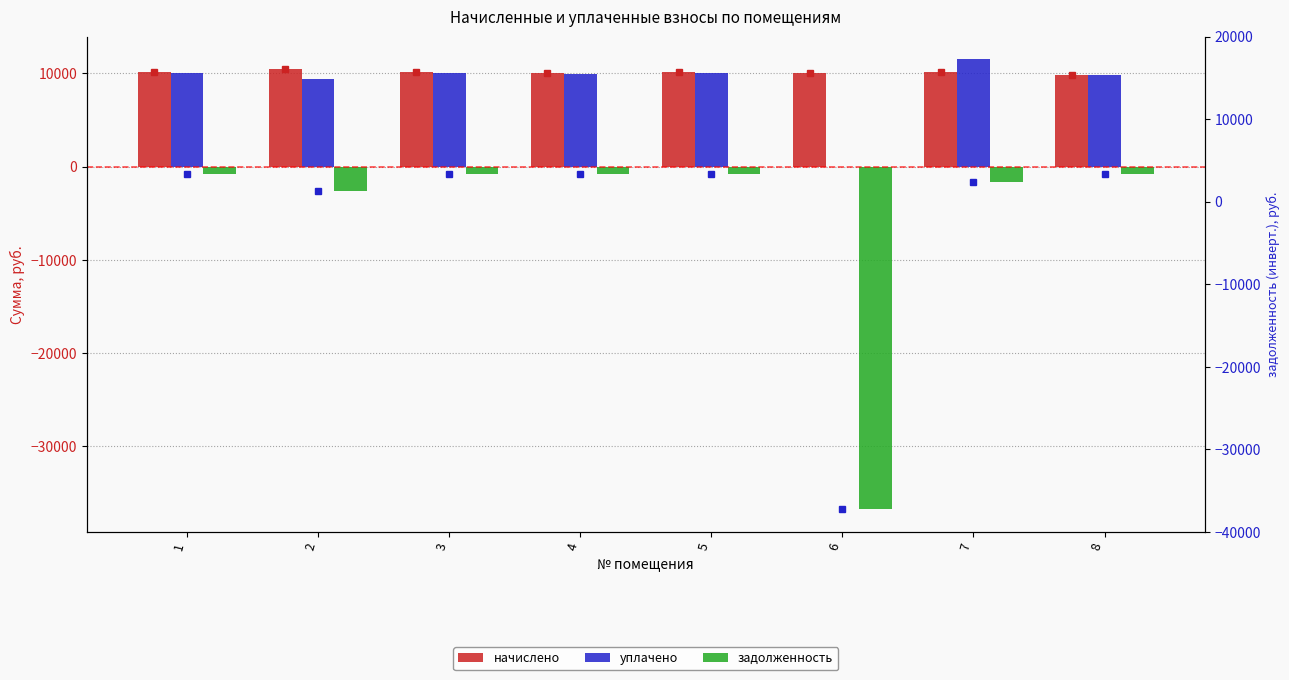

Reading left to right, what are all the values shown in this chart?

начислено: 10140.0	10437.4	10164.7	10065.5	10140.0	10016.0	10152.2	9867.2
уплачено: 10036.9	9355.4	10061.4	9963.2	10036.9	0.0	11534.7	9767.0
задолженность: -845.7	-2617.9	-847.1	-838.8	-845.0	-36772.4	-1692.0	-822.3